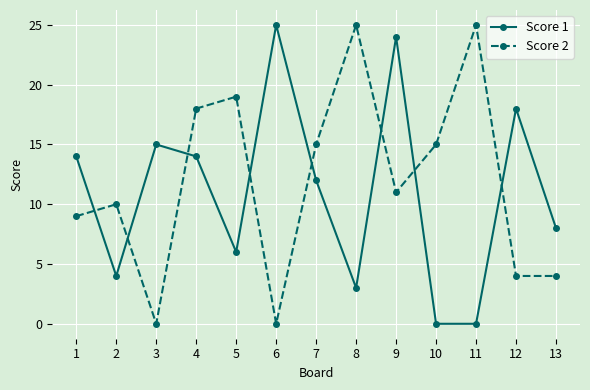

At 6, list the series in order from largest to smallest.

Score 1, Score 2